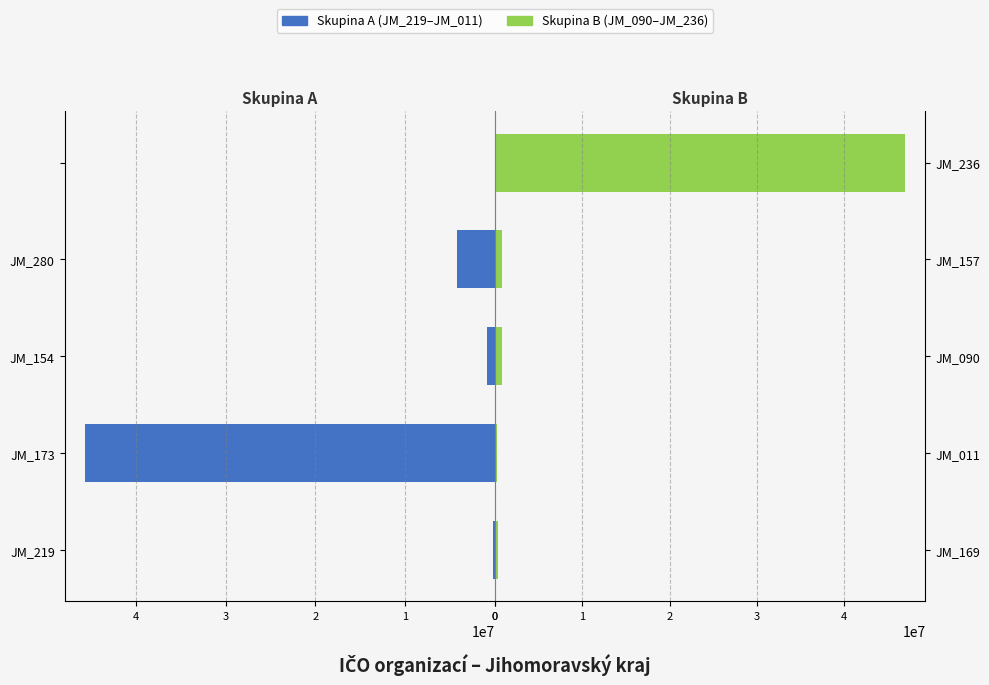

How many groups of bars are there?

5